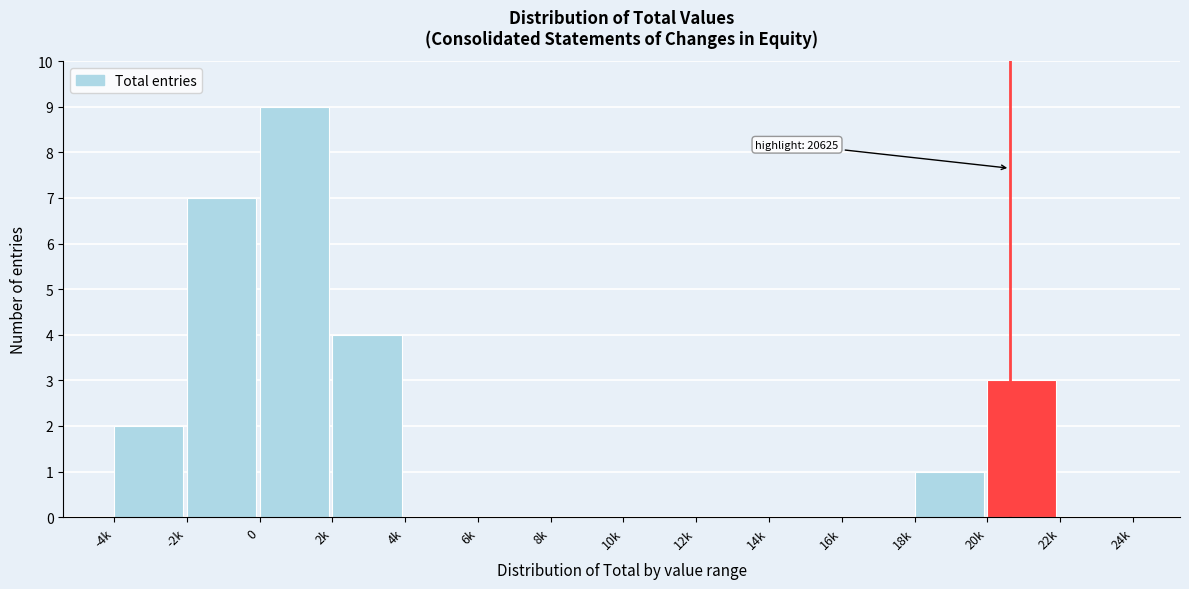

Reading left to right, extract all data points from this chart.

-4k=2	-2k=7	0=9	2k=4	4k=0	6k=0	8k=0	10k=0	12k=0	14k=0	16k=0	18k=1	20k=3	22k=0